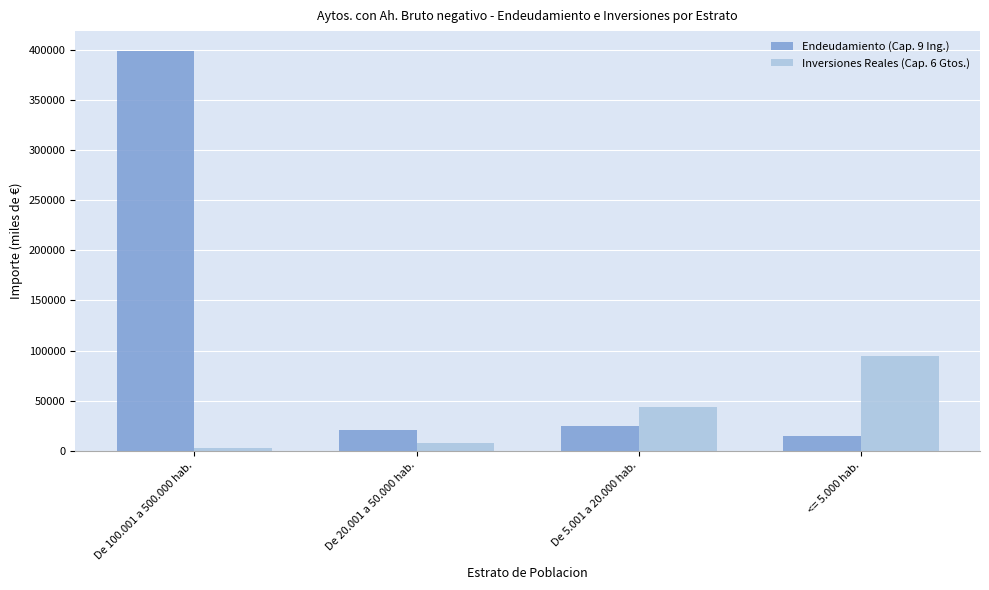

Which series has the largest total across all categories?

Endeudamiento (Cap. 9 Ing.)